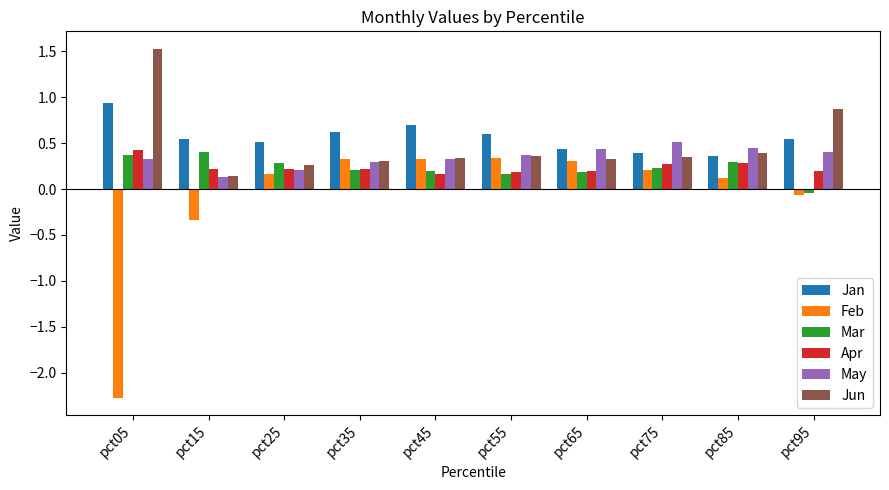

Is the value of Apr at pct85 greater than the value of May at pct95?

No